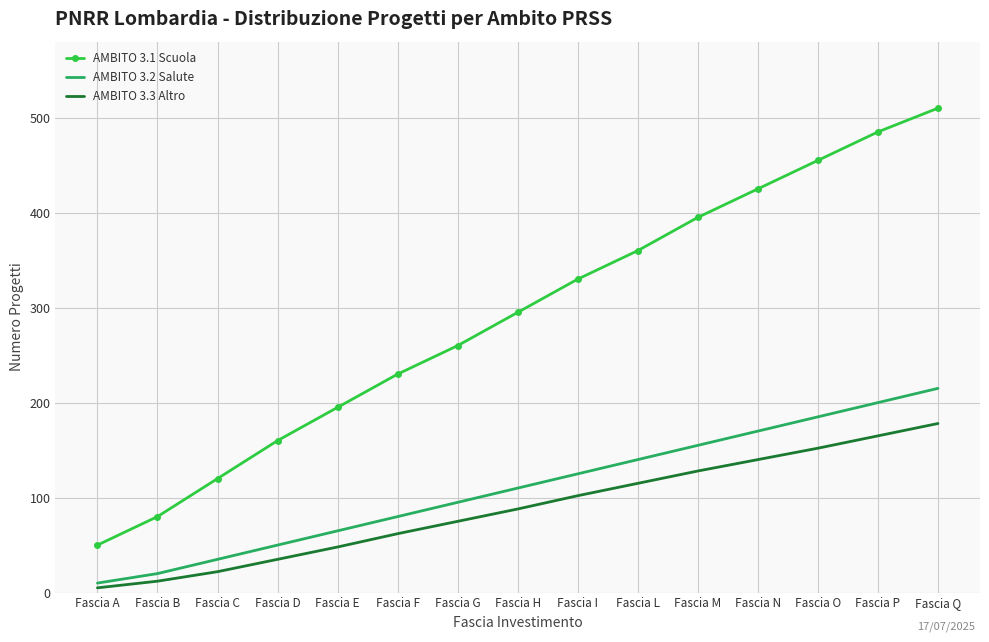

What is the approximate value of AMBITO 3.1 Scuola at Fascia D?

160